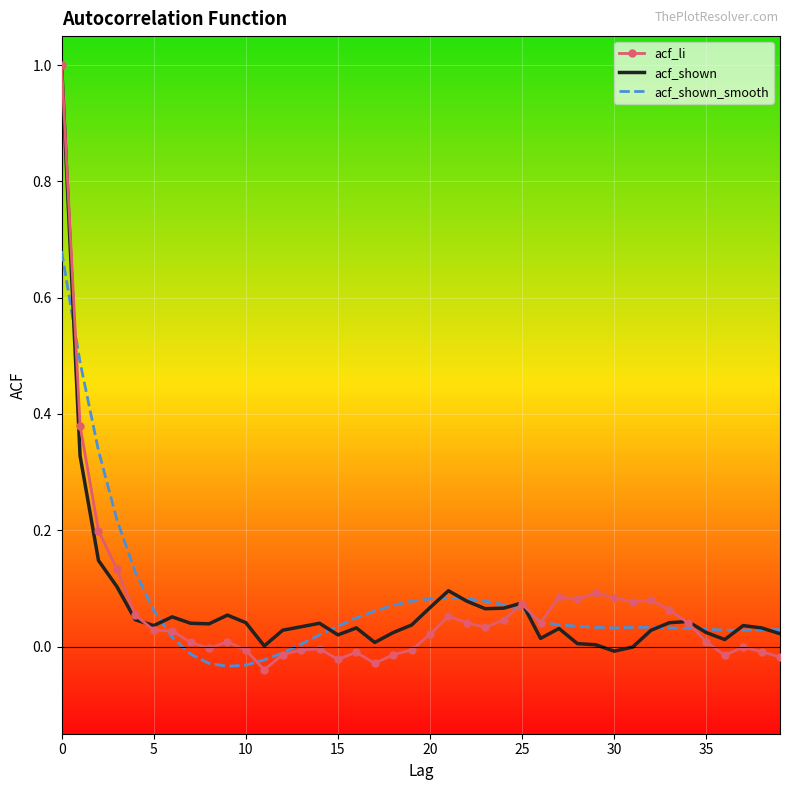

What are all the series names shown in the legend?

acf_li, acf_shown, acf_shown_smooth